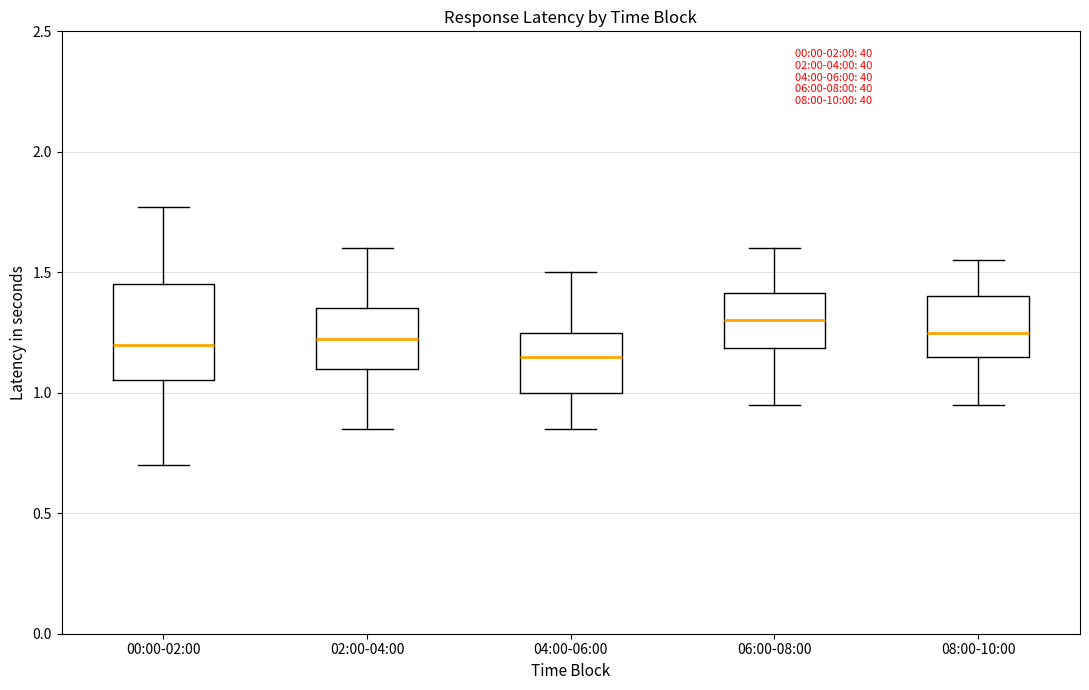

Comparing the boxes themselves (not the whiskers), which one is the tallest?

00:00-02:00